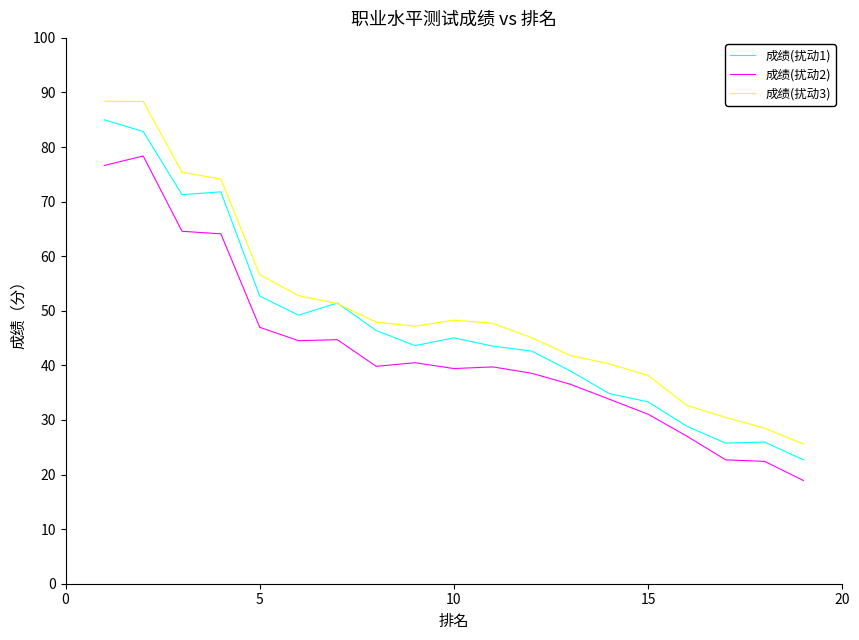

What is the maximum value shown in the chart?

88.4